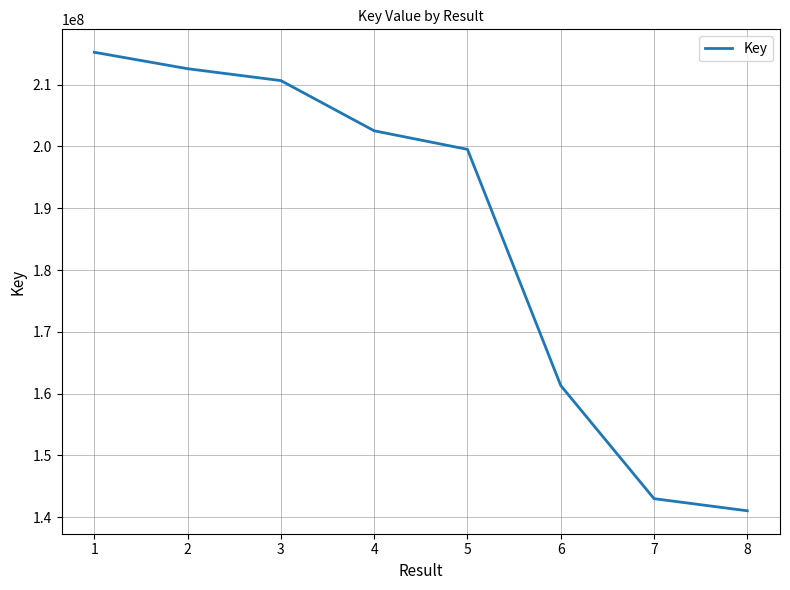

Between 6 and 8, which is larger?

6